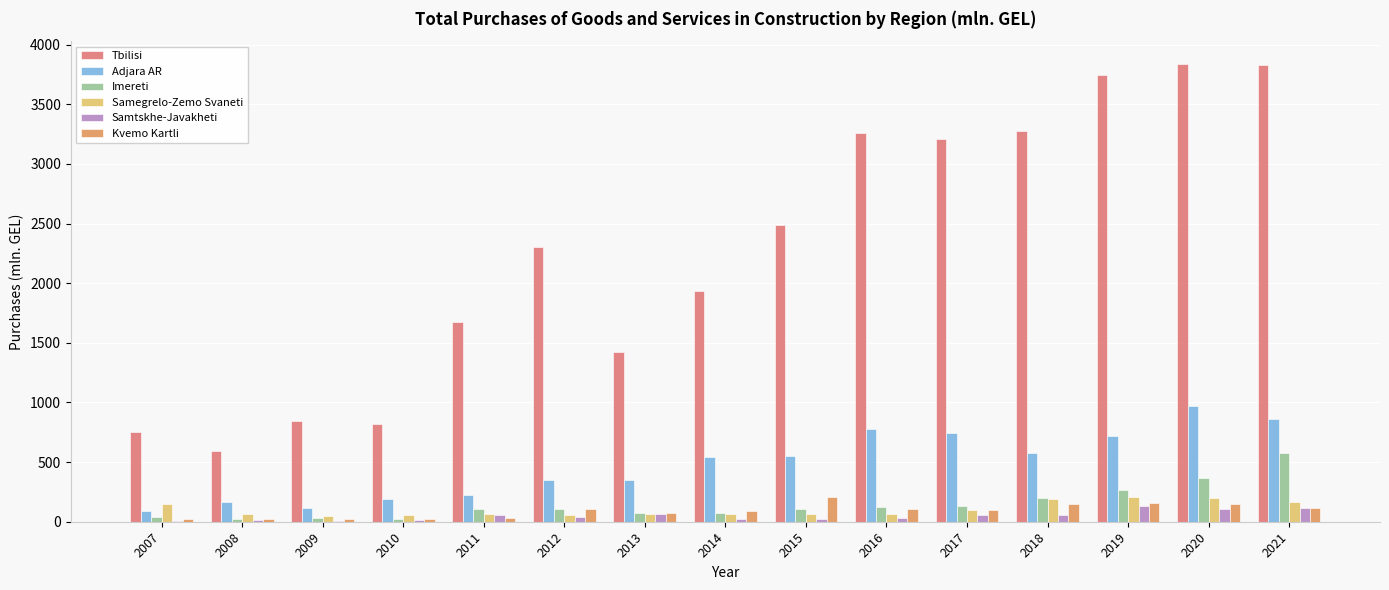

Is the value of Samegrelo-Zemo Svaneti at 2020 greater than the value of Tbilisi at 2010?

No